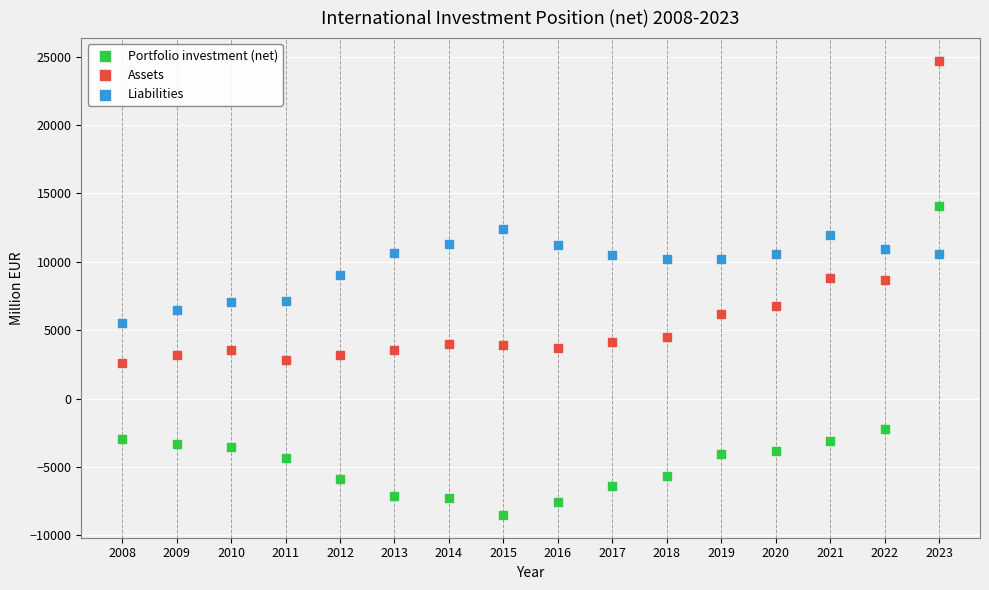

Across all data points, what is the range of Y values (max minus min)?

33214.1